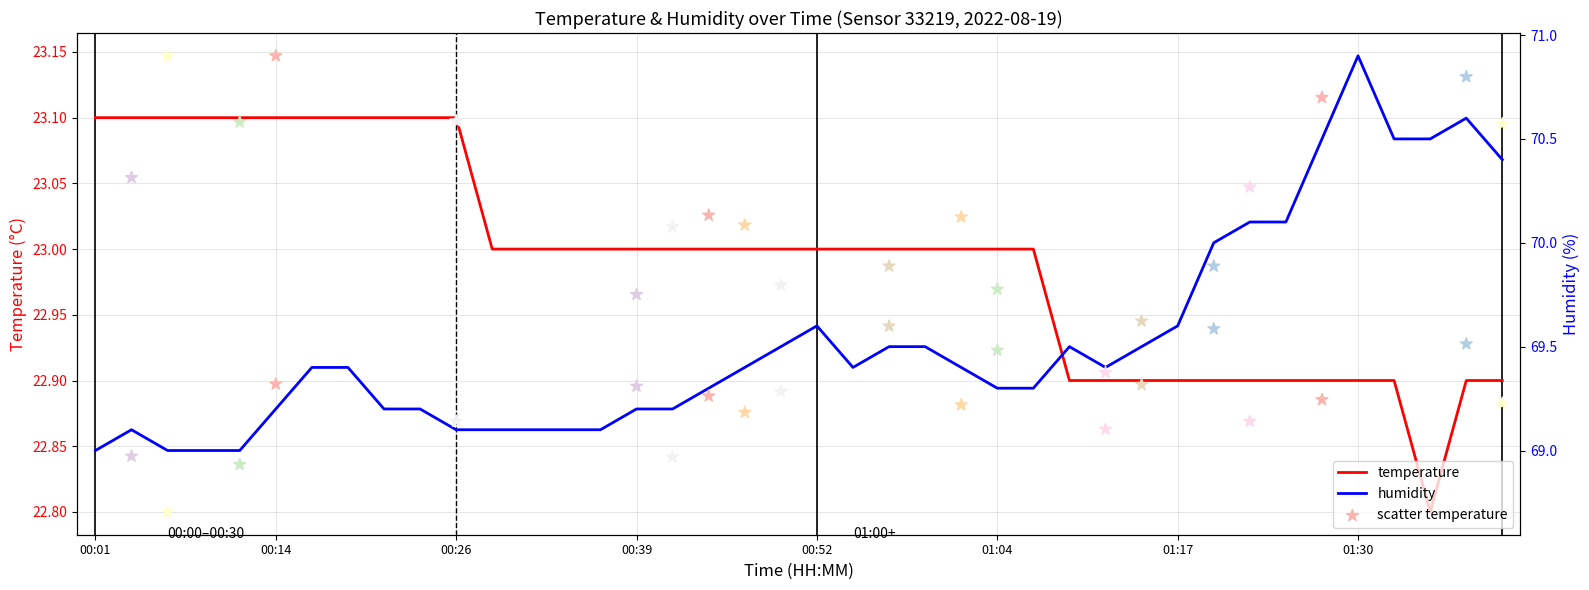

Which series contains the highest Y value?

humidity